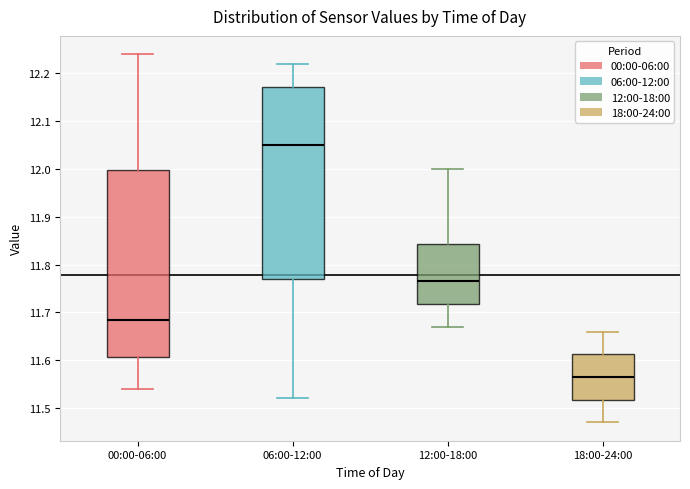

Where does the lower whisker of the box for 18:00-24:00 end on the y-axis? The values are not printed on the chart, so give them approximately, as read against the axis.

11.47